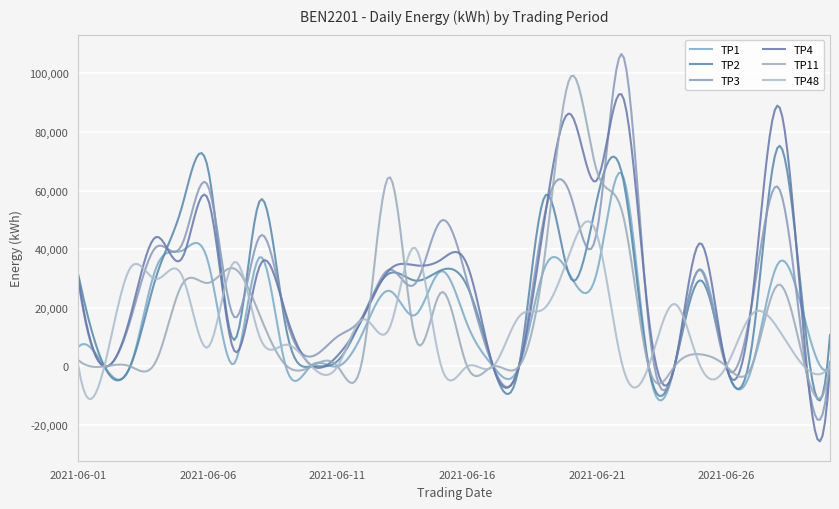

What is the sum of all TP4 values?

8720987.4